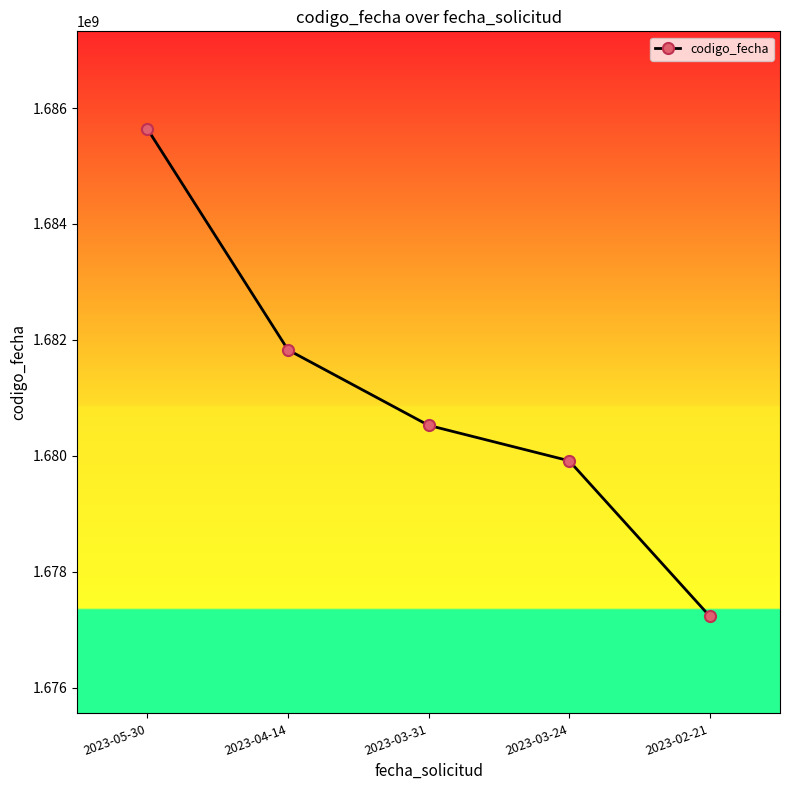

How many distinct data groups are displayed?

1